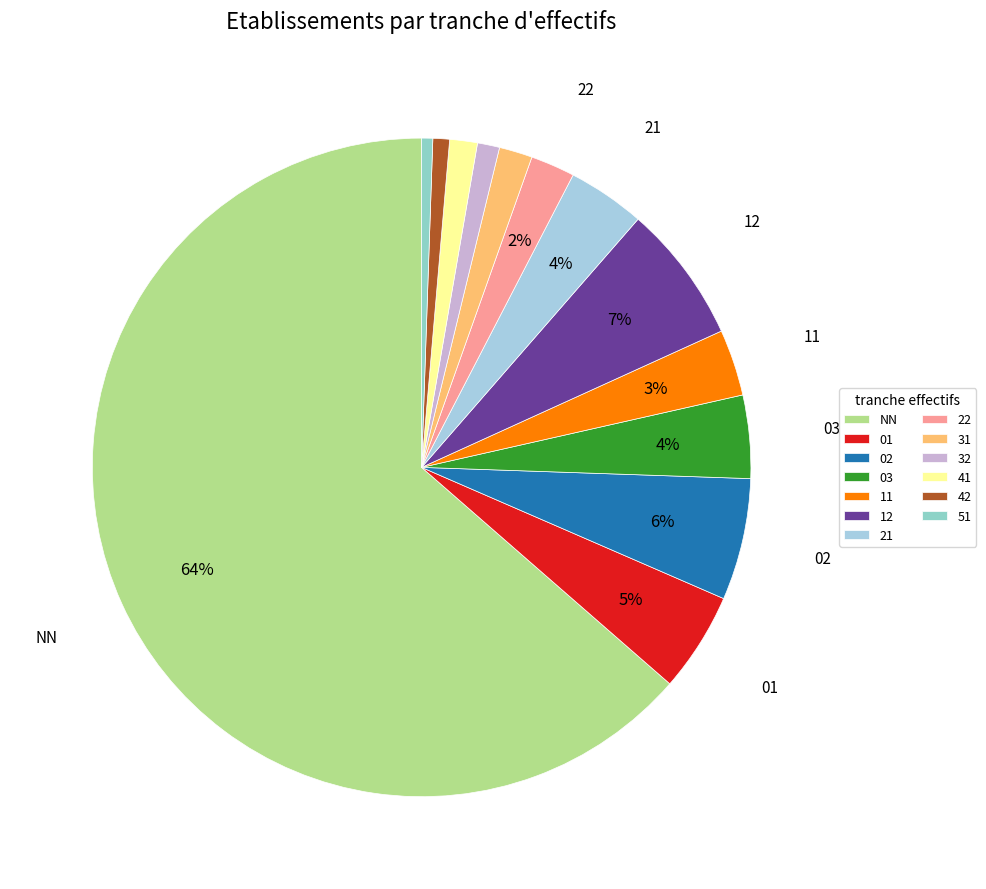

Which slice is the largest?

NN